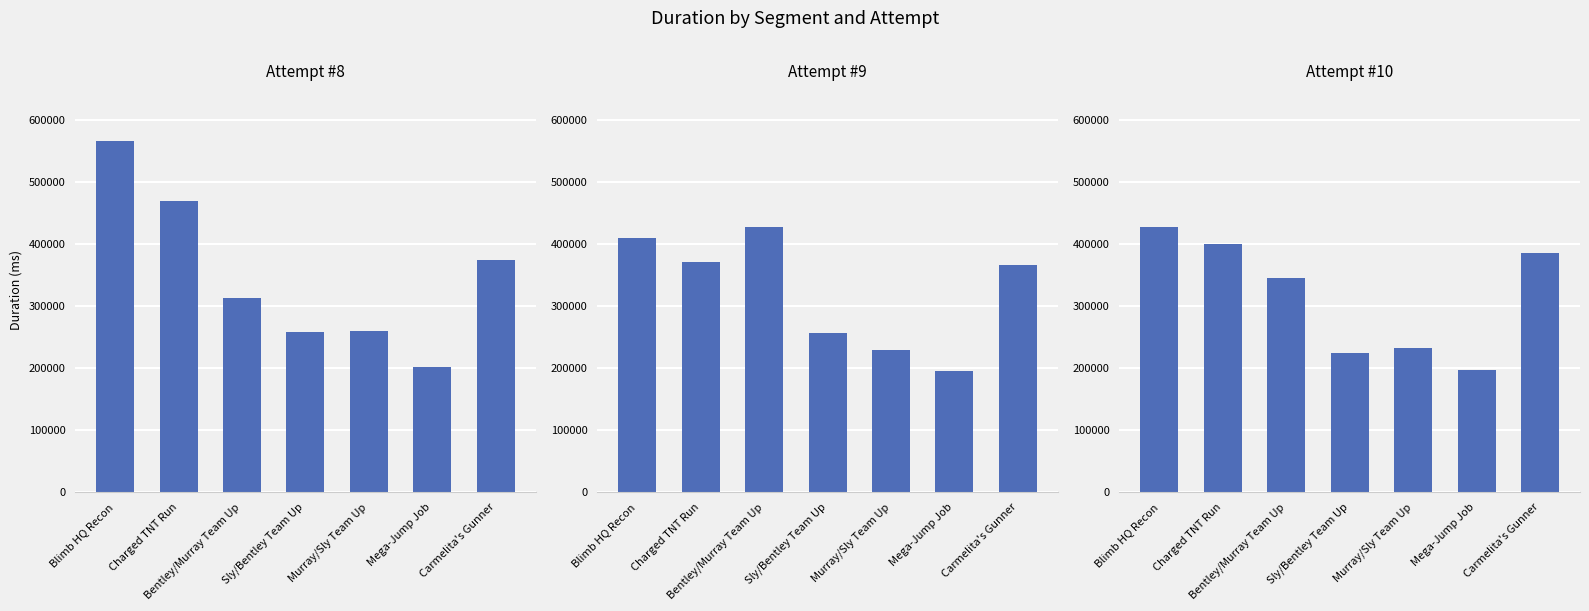

Which label corresponds to the smallest value in the chart?

Mega-Jump Job